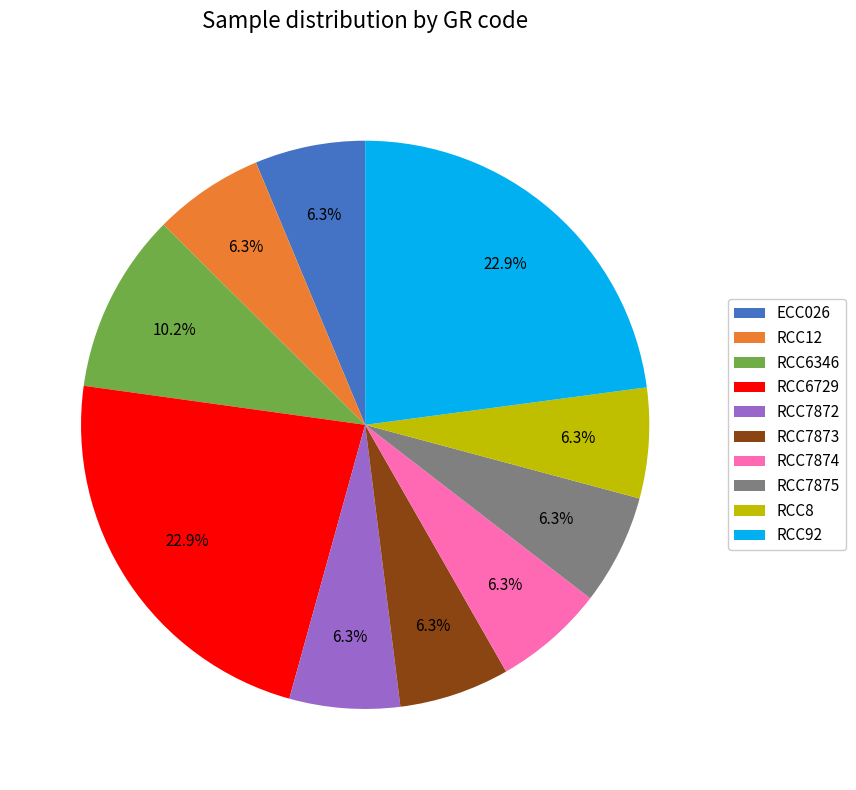

Combined, do RCC7874 and RCC6729 account for over 50%?

No